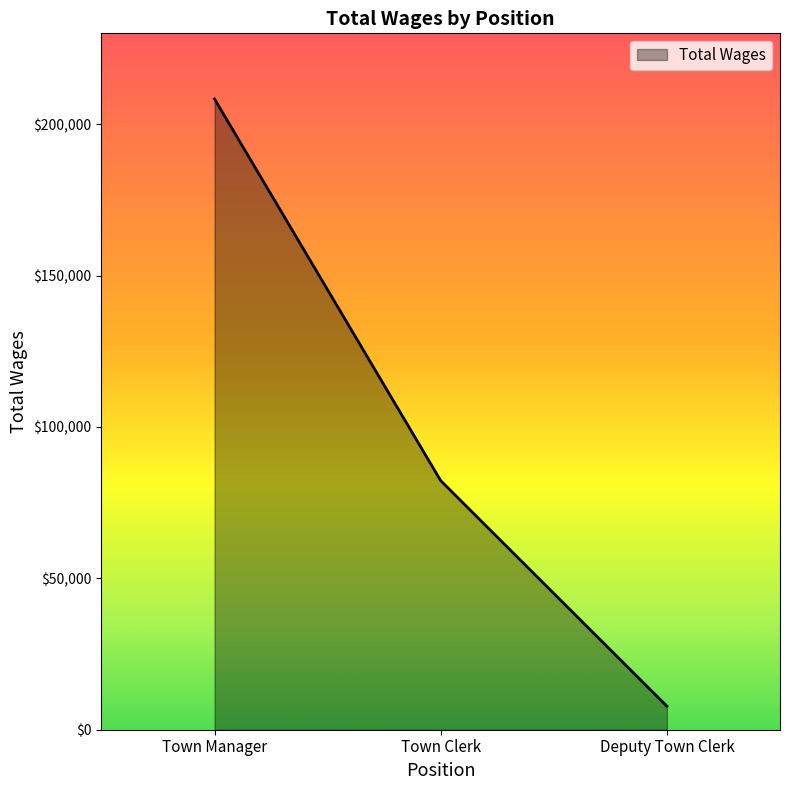

What is the difference between the maximum and minimum values?

200554